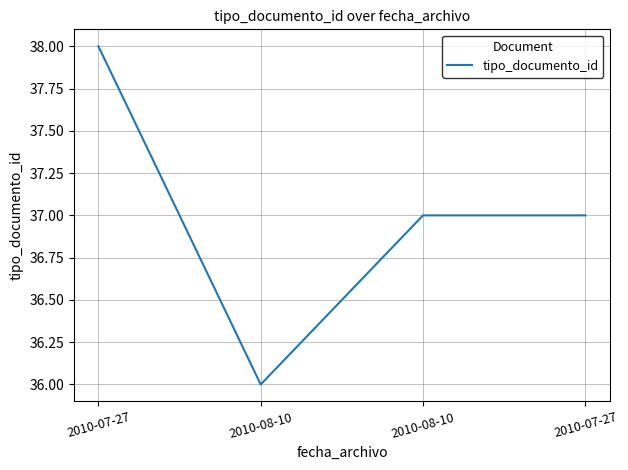

How many lines are shown in the chart?

1